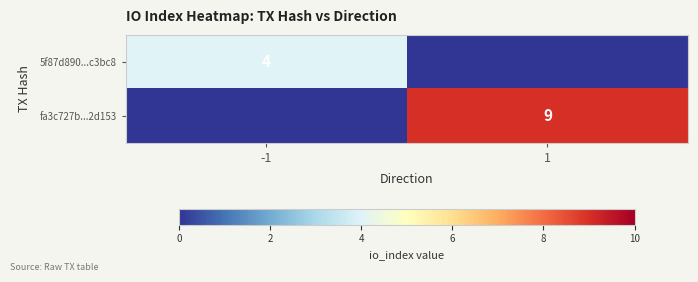

Is the value of fa3c727b...2d153 at 1 greater than the value of 5f87d890...c3bc8 at -1?

Yes